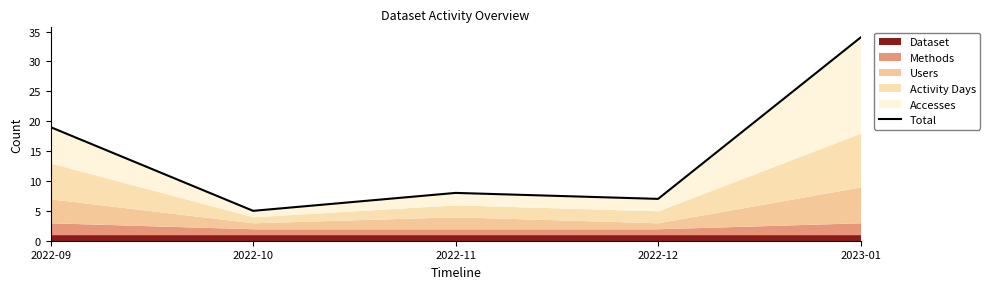

At which category does the chart reach its peak across all series?

2023-01